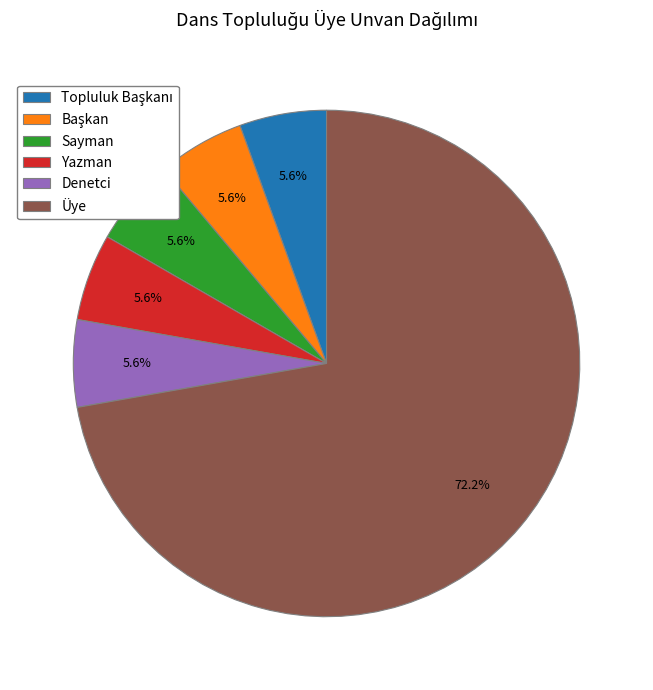

Is it true that Yazman is 6% of the pie?

True